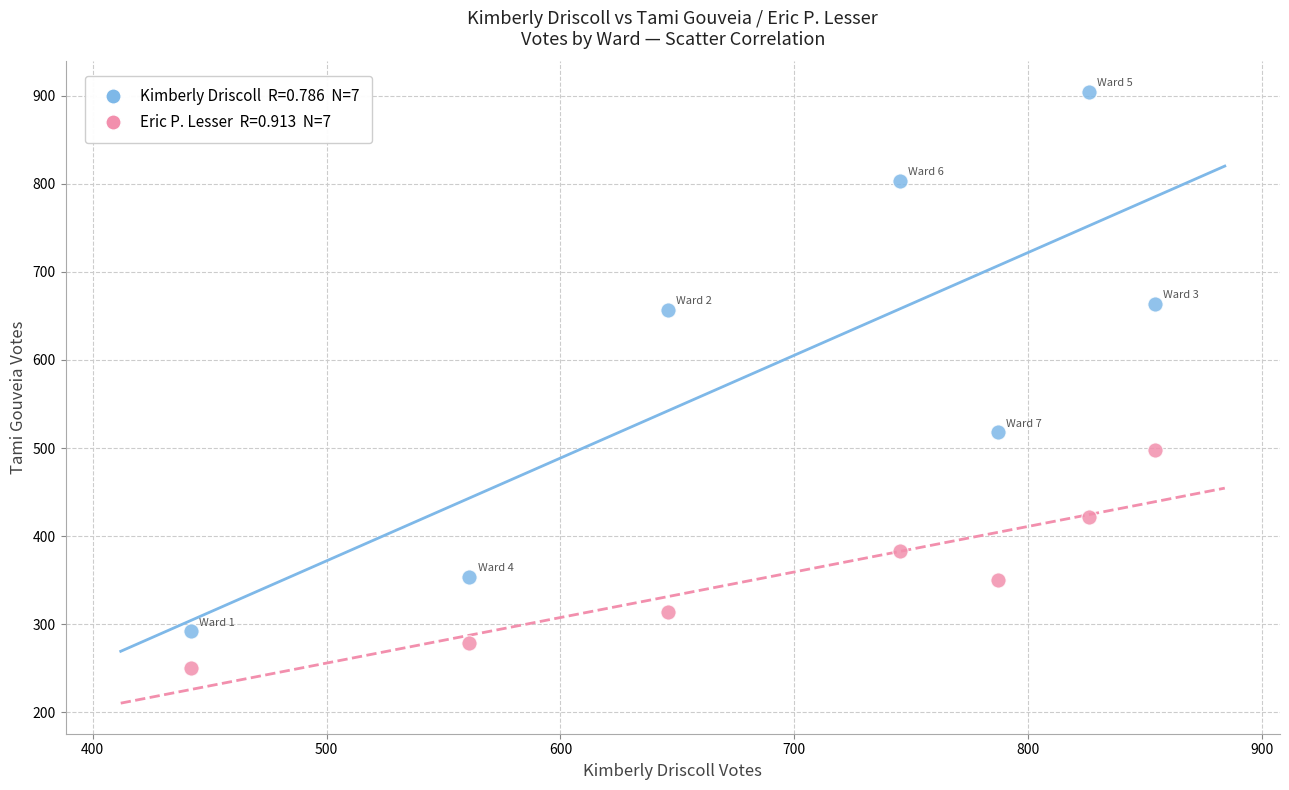

Across all data points, what is the range of X values (max minus min)?

412